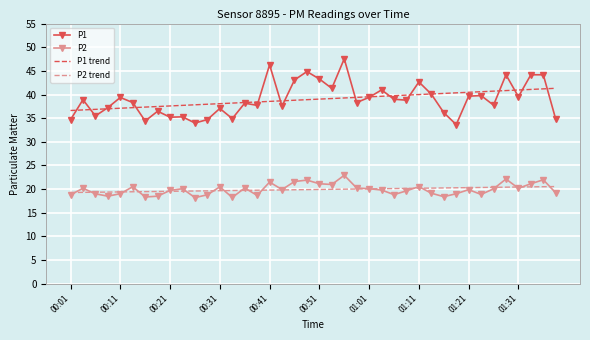

What is the smallest value displayed?

18.2